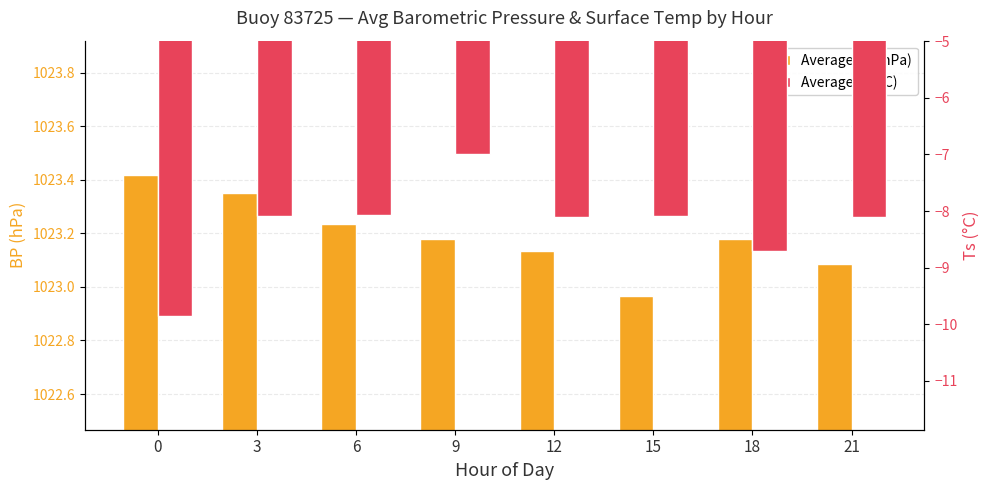

List the series in order of their peak value, highest first.

Average BP (hPa), Average Ts (°C)